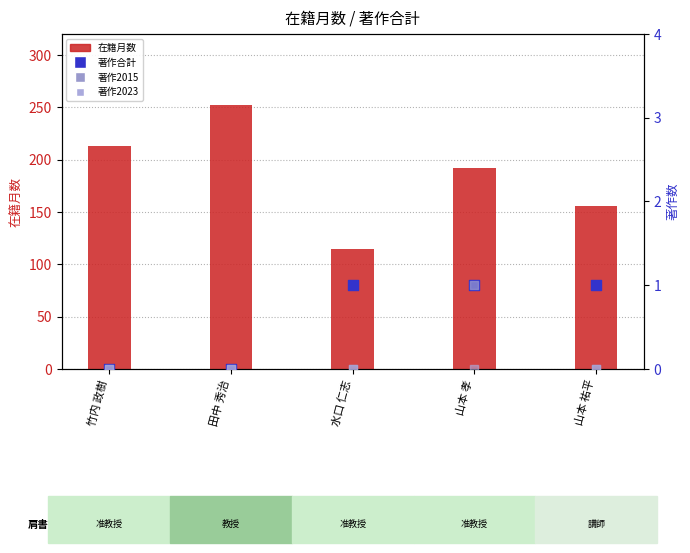

Which series has the largest Y range (max minus min)?

在籍月数